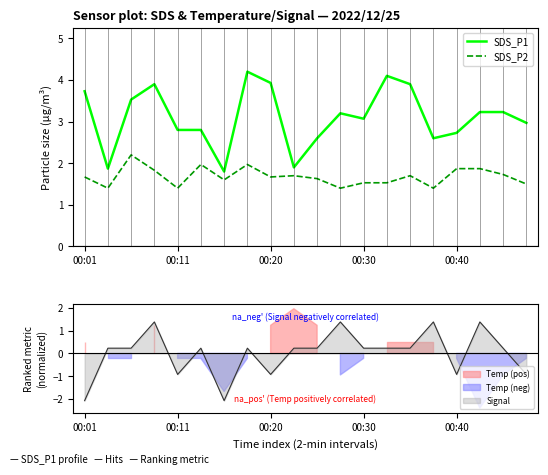

True or false: SDS_P2 and SDS_P1 intersect in this chart.

False